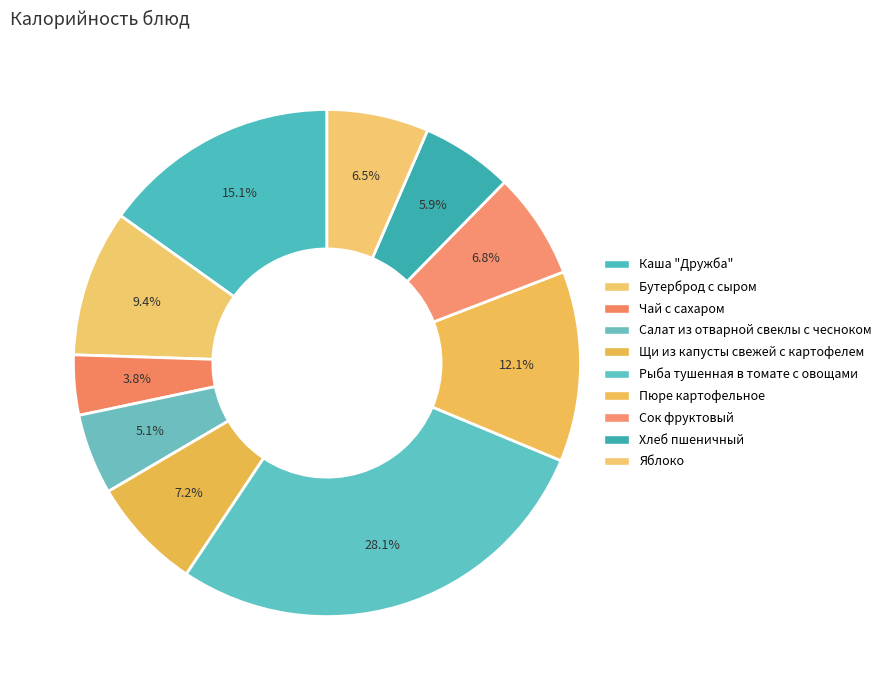

The Салат из отварной свеклы с чесноком slice represents 17% of the pie. True or false?

False